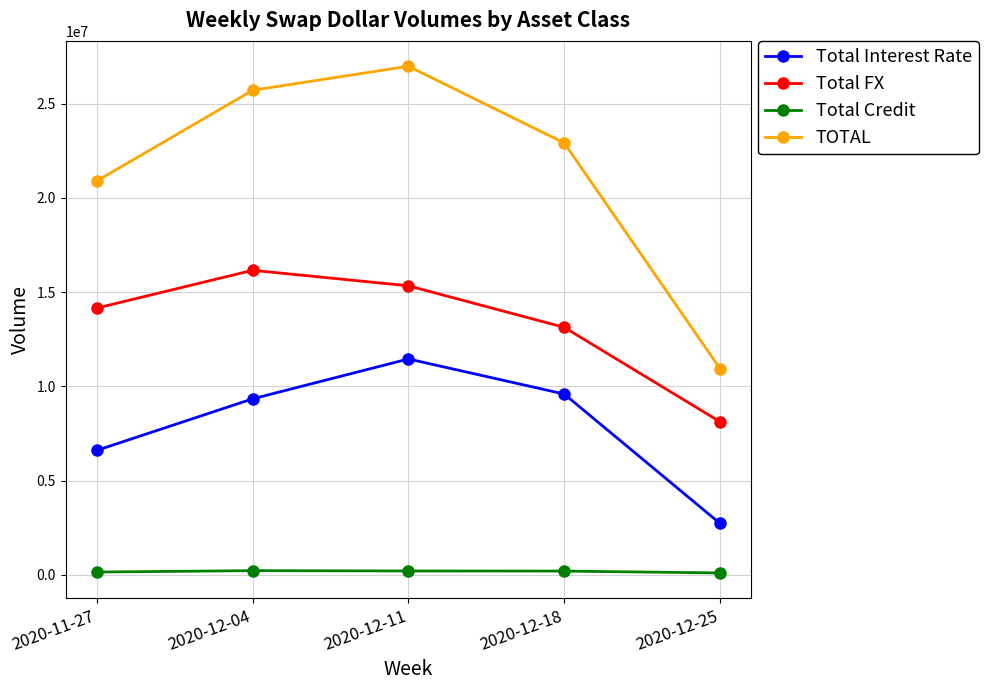

How many interior local peaks does the Total Interest Rate series have?

1